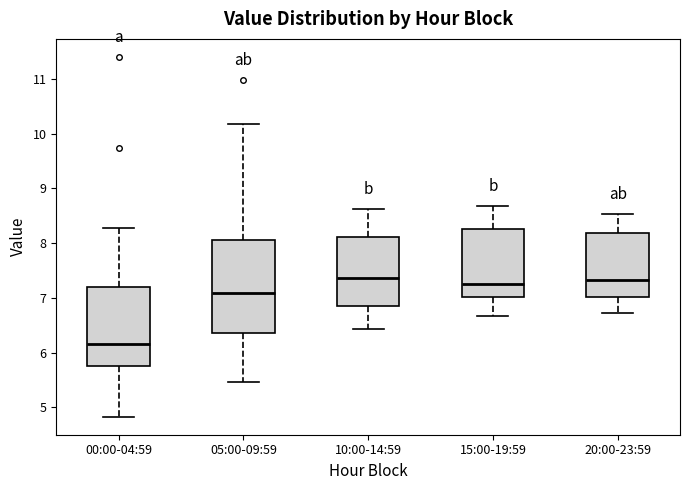

Which box is the tallest, from its lower edge to its upper edge?

05:00-09:59